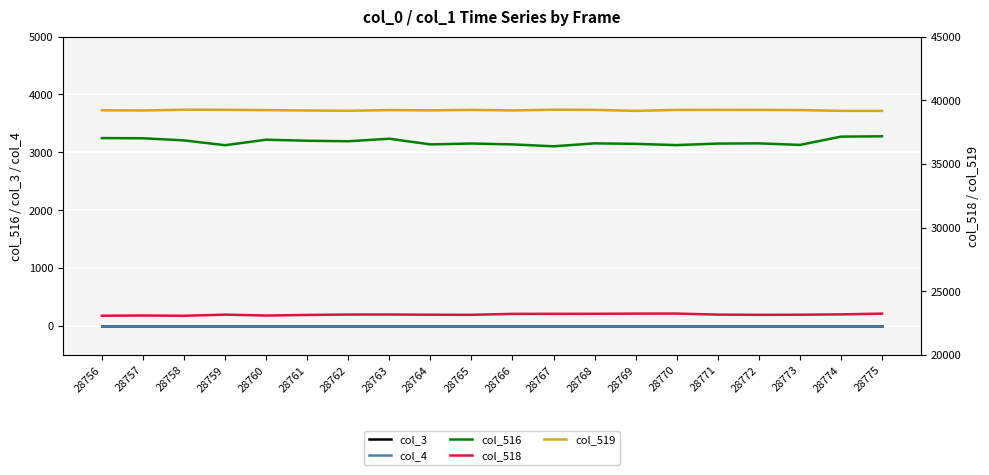

What is the value of the col_519 point at the 9th from the left?

39206